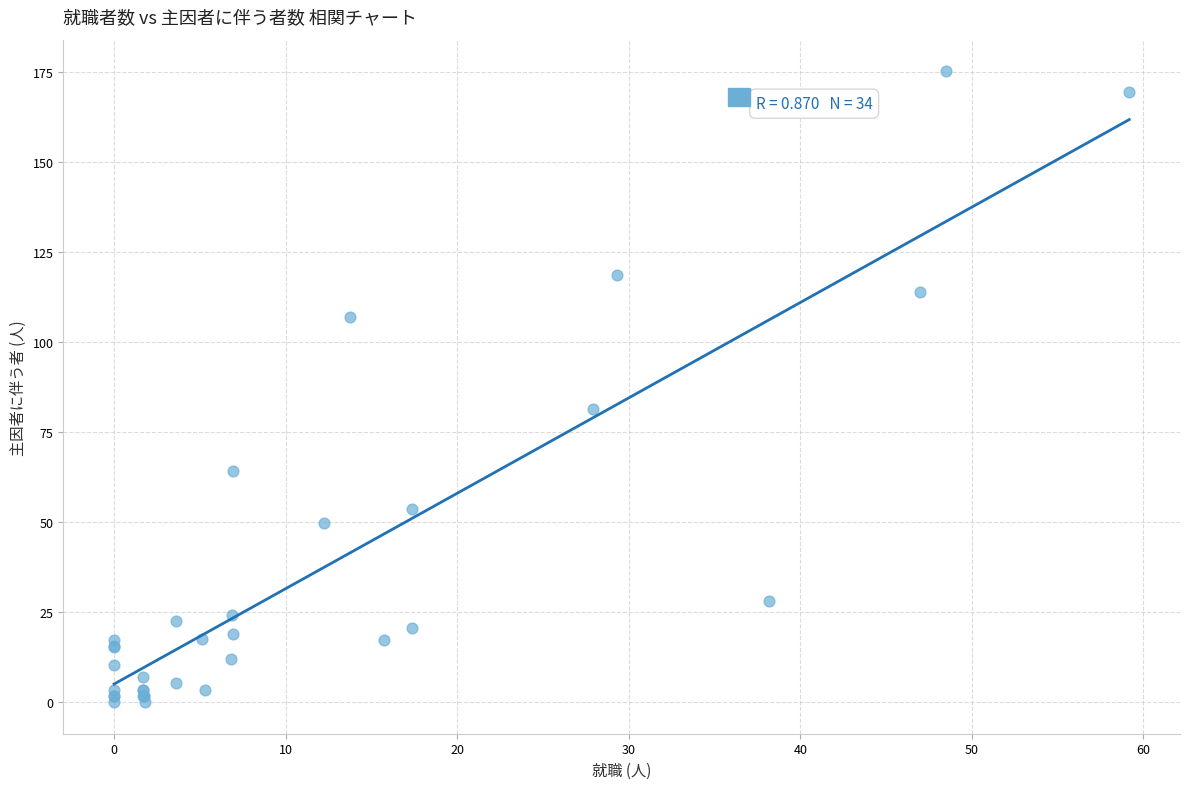

What Y value in the scatter plot is closest to 87?

81.5